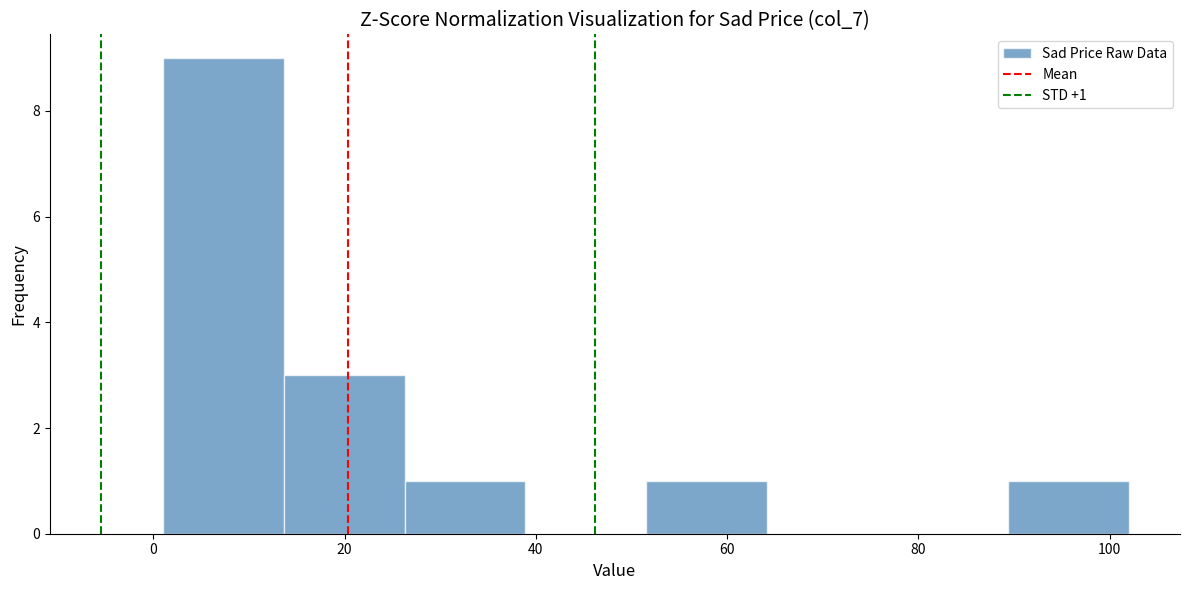

Over which range of the x-axis is the bar tallest?

2 to 14